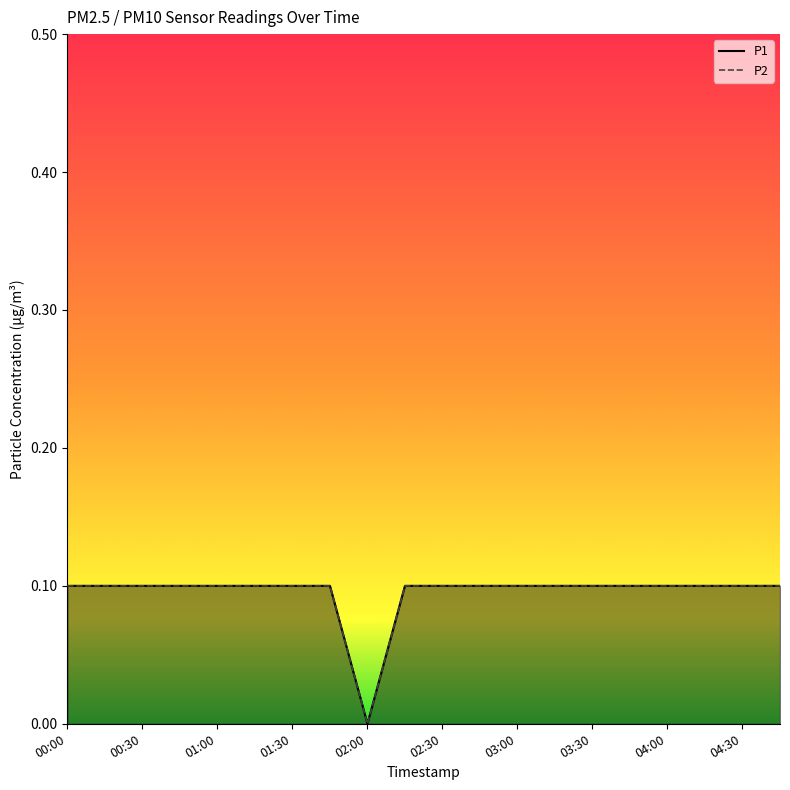

Reading left to right, extract all data points from this chart.

P1: 00:00=0.1	00:15=0.1	00:30=0.1	00:45=0.1	01:00=0.1	01:15=0.1	01:30=0.1	01:45=0.1	02:00=0.0	02:15=0.1	02:30=0.1	02:45=0.1	03:00=0.1	03:15=0.1	03:30=0.1	03:45=0.1	04:00=0.1	04:15=0.1	04:30=0.1	04:45=0.1
P2: 00:00=0.1	00:15=0.1	00:30=0.1	00:45=0.1	01:00=0.1	01:15=0.1	01:30=0.1	01:45=0.1	02:00=0.0	02:15=0.1	02:30=0.1	02:45=0.1	03:00=0.1	03:15=0.1	03:30=0.1	03:45=0.1	04:00=0.1	04:15=0.1	04:30=0.1	04:45=0.1